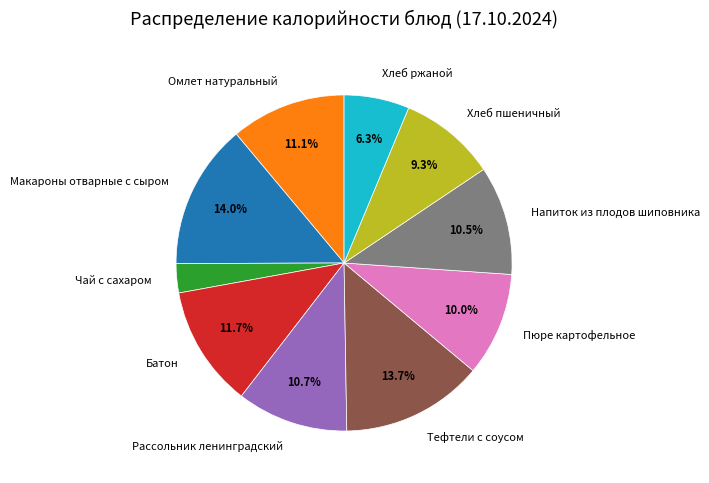

Between Напиток из плодов шиповника and Макароны отварные с сыром, which is larger?

Макароны отварные с сыром